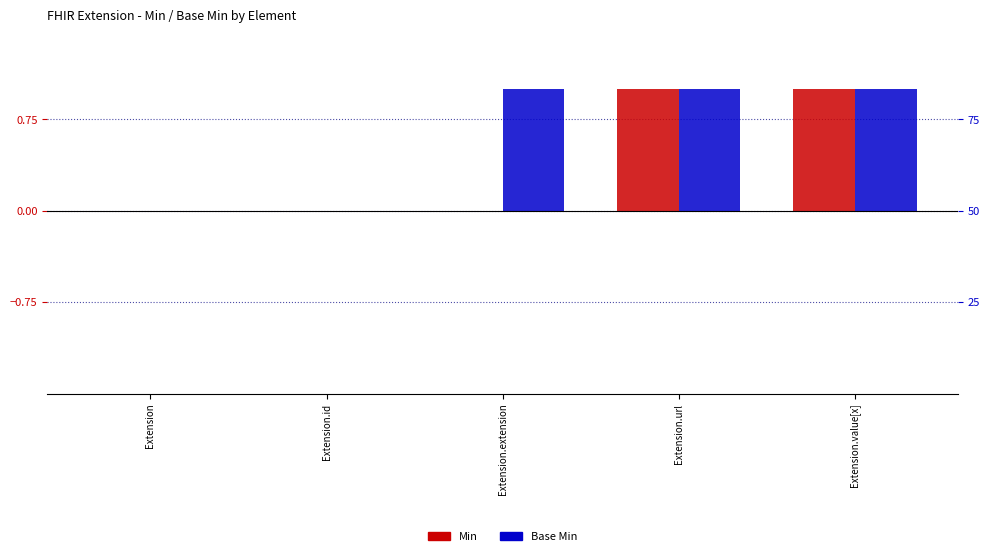

Rank the series by their maximum value, from lowest to highest.

Min, Base Min